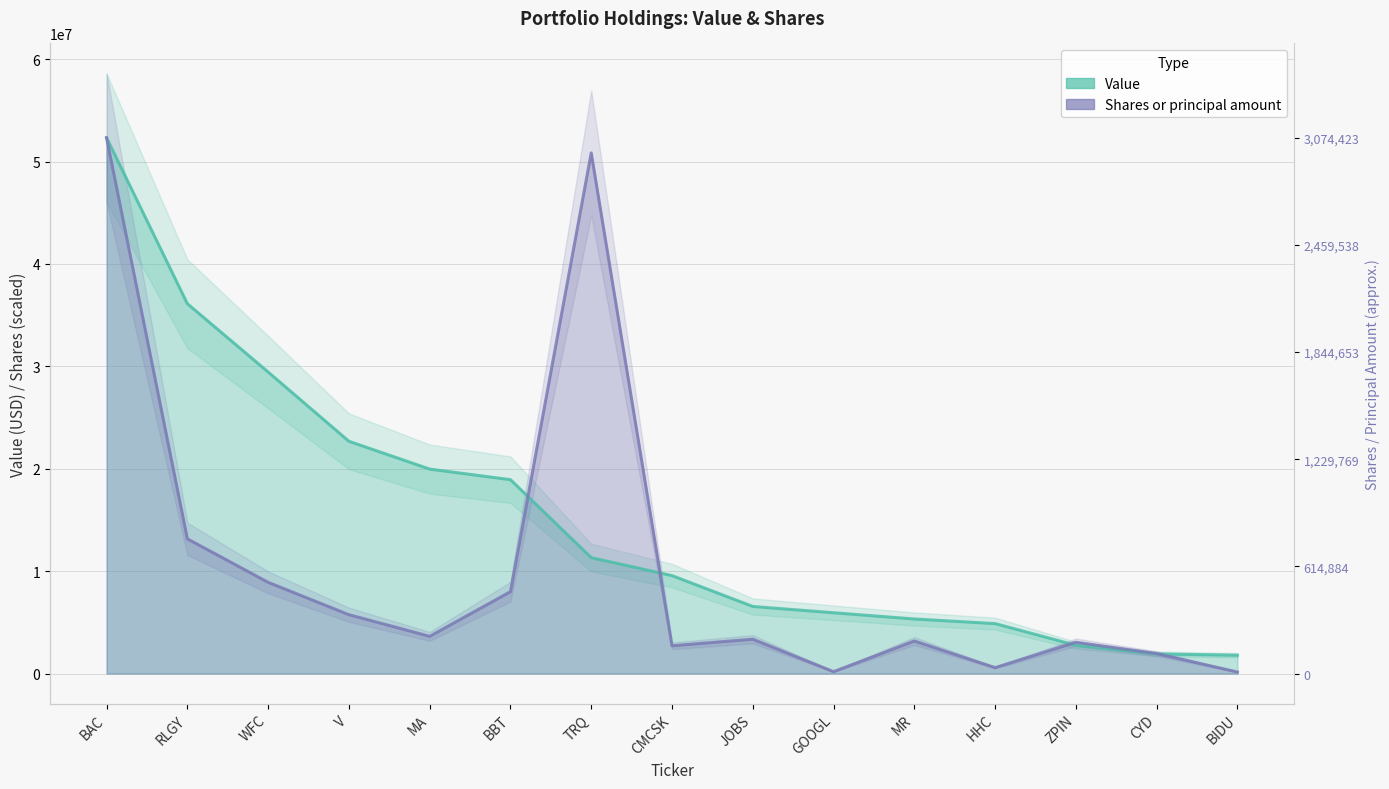

How many times do Value and Shares or principal amount cross each other?

4